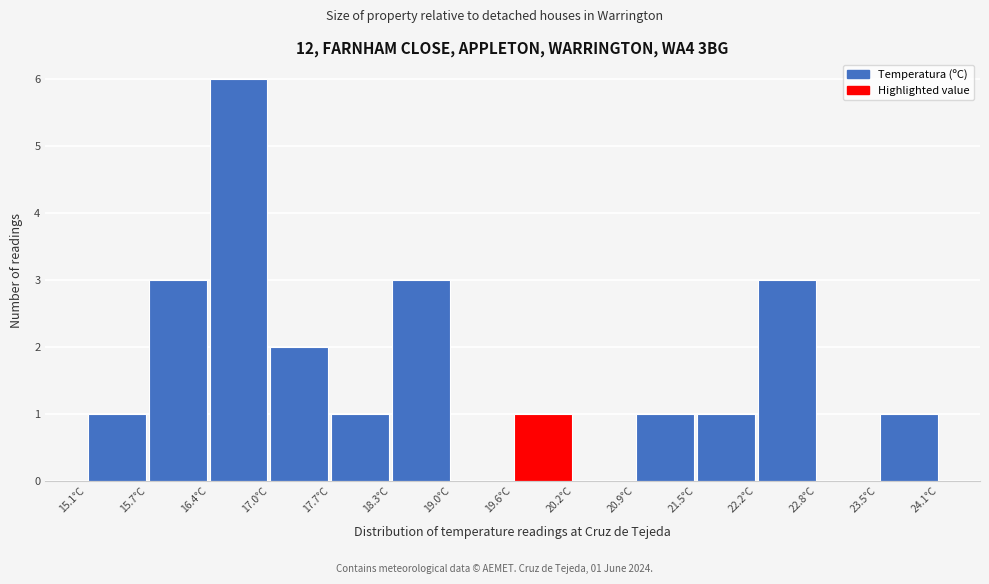

Which range on the x-axis has the tallest bar?

16.4 to 17.0